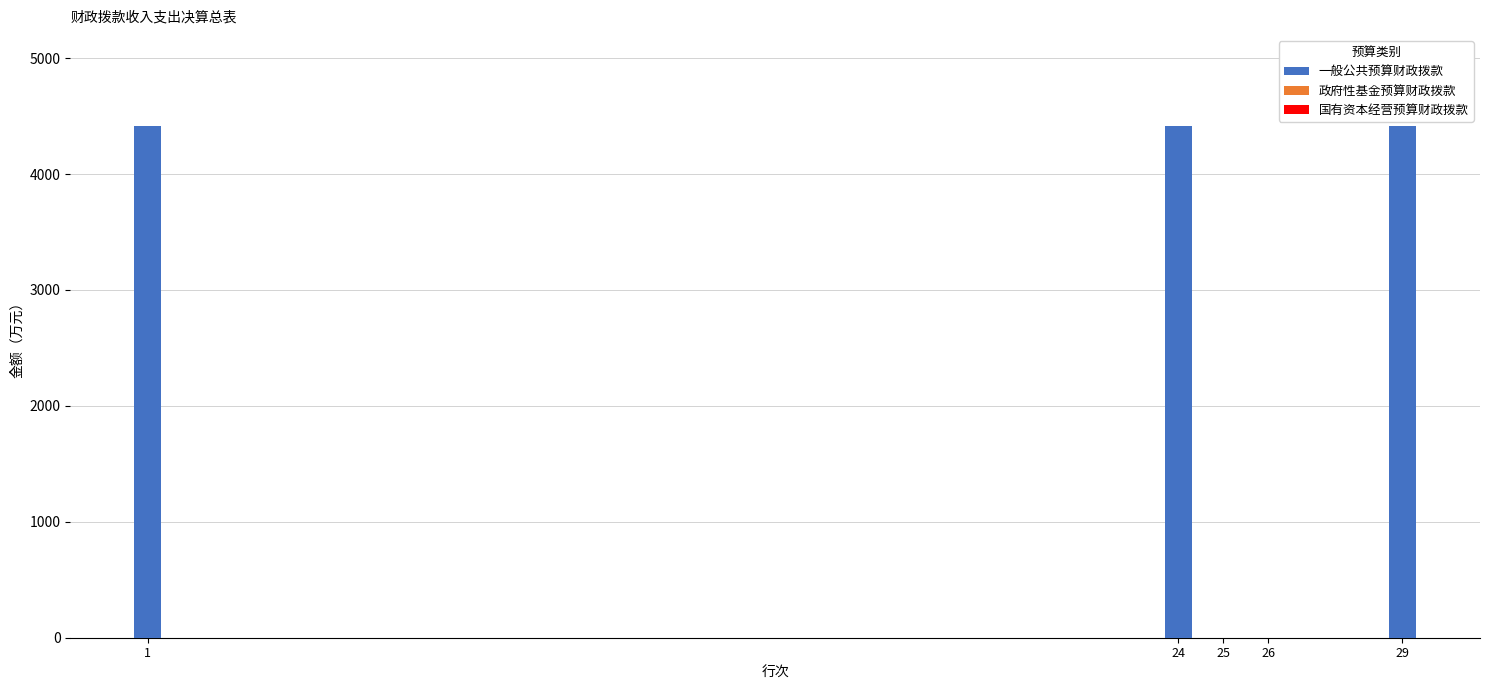

Reading left to right, list all the values displayed in this chart.

1=4412.3	24=4412.3	25=0.0	26=0.0	29=4412.3